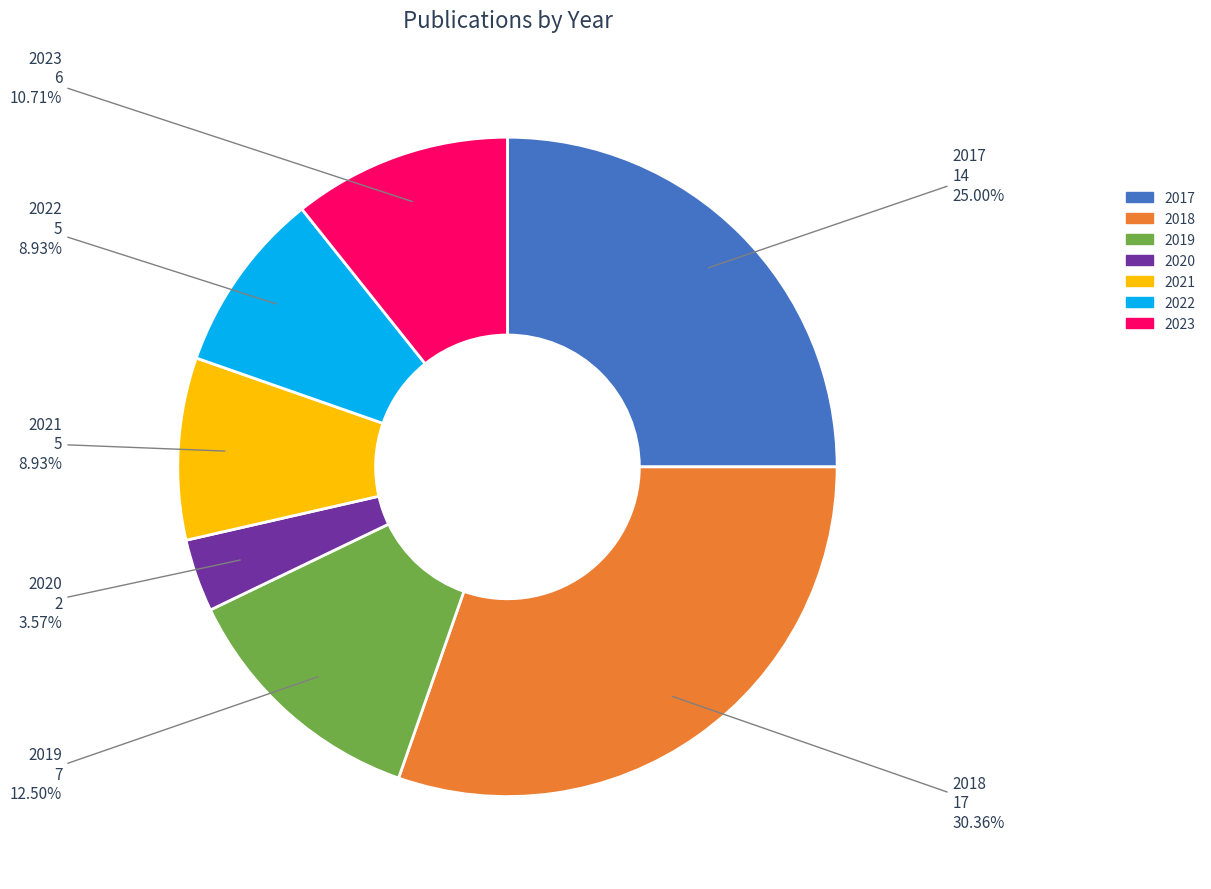

The 2023 slice represents 25% of the pie. True or false?

False